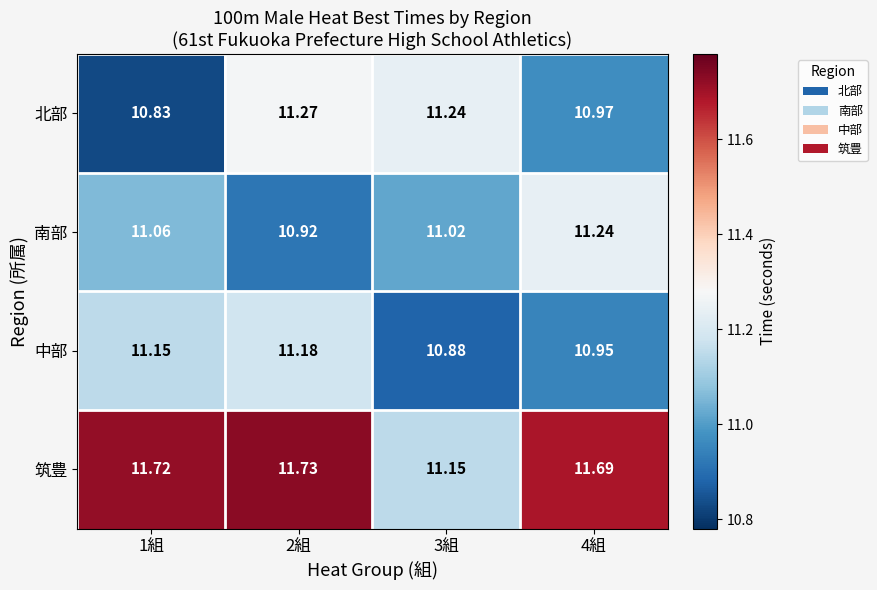

Rank the series at 3組 from lowest to highest value.

中部, 南部, 筑豊, 北部